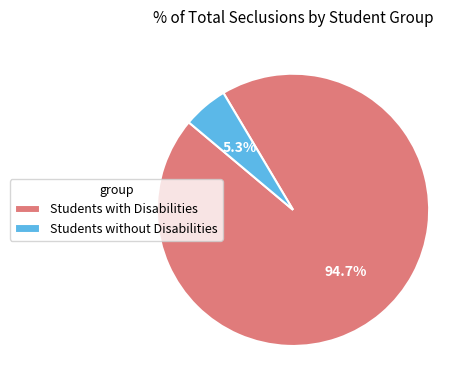

To the nearest percent, what portion does Students with Disabilities represent?

95%